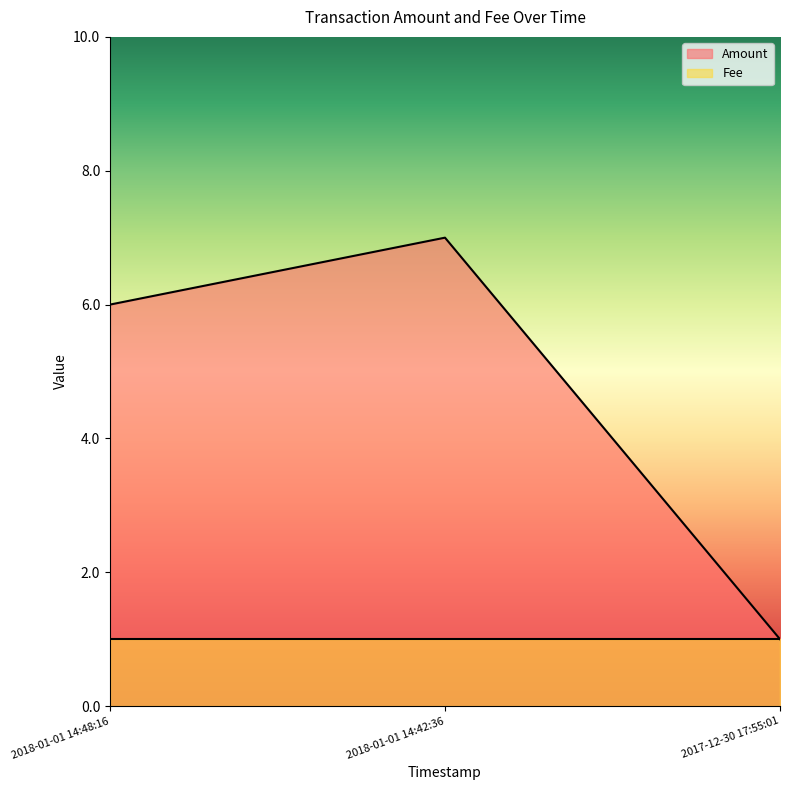

Is it true that the value at 2018-01-01 14:42:36 is 7?

True